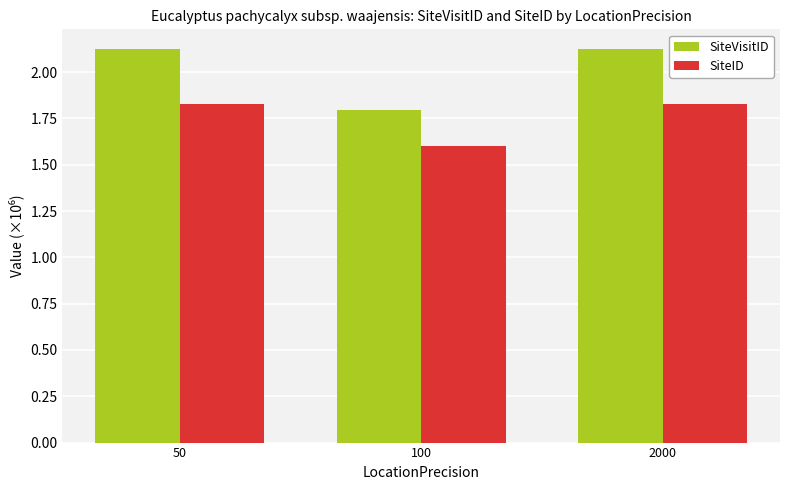

Rank the series at 100 from highest to lowest value.

SiteVisitID, SiteID